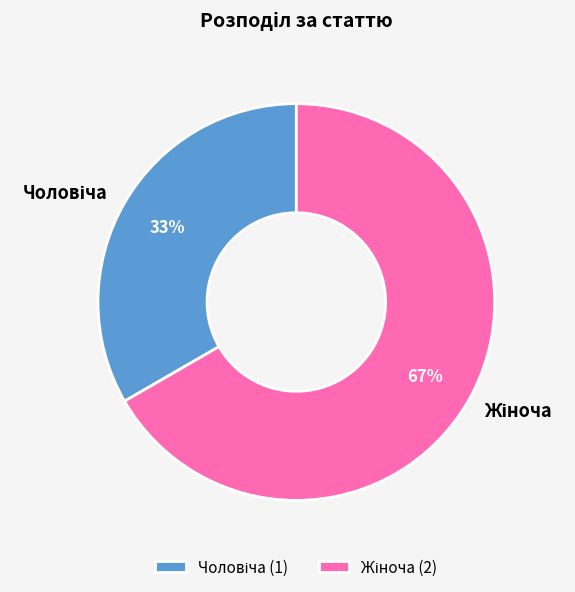

To the nearest percent, what is the average slice percentage?

50%